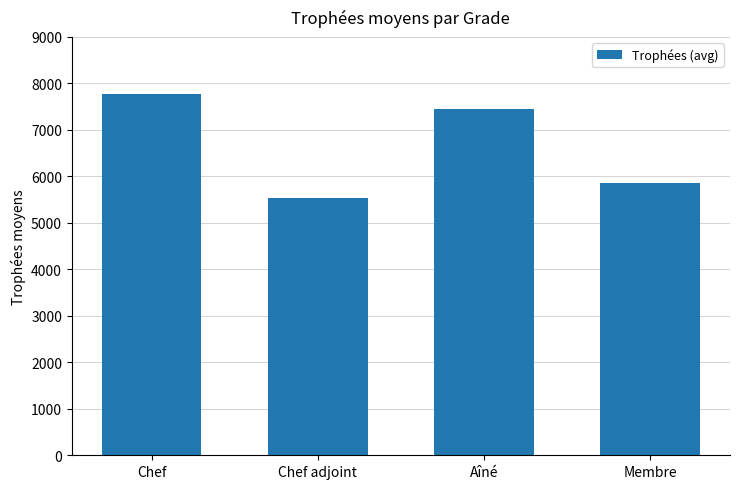

What is the greatest value displayed?

7769